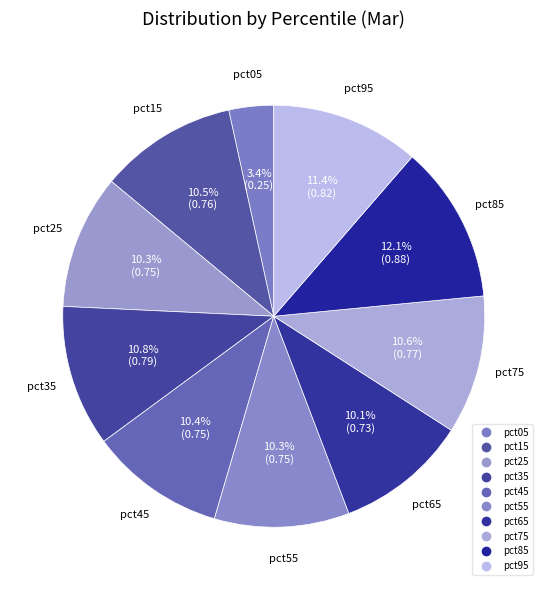

How many slices are in this pie chart?

10